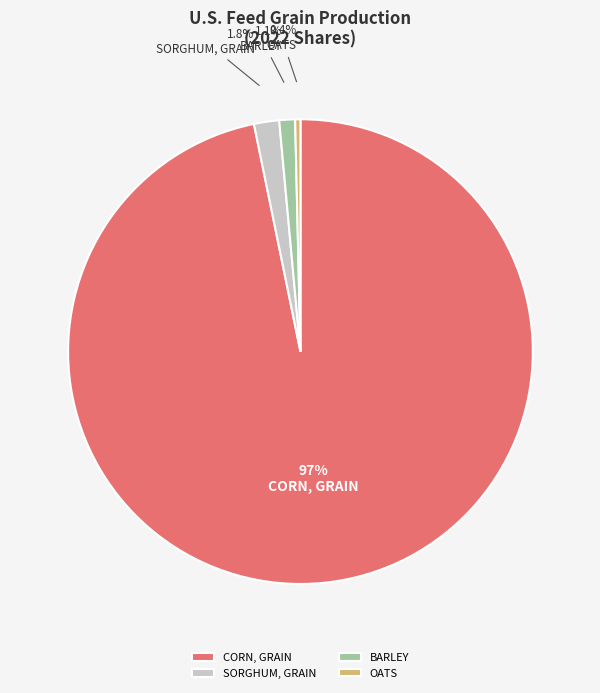

What portion of the pie excludes OATS?

99.6%